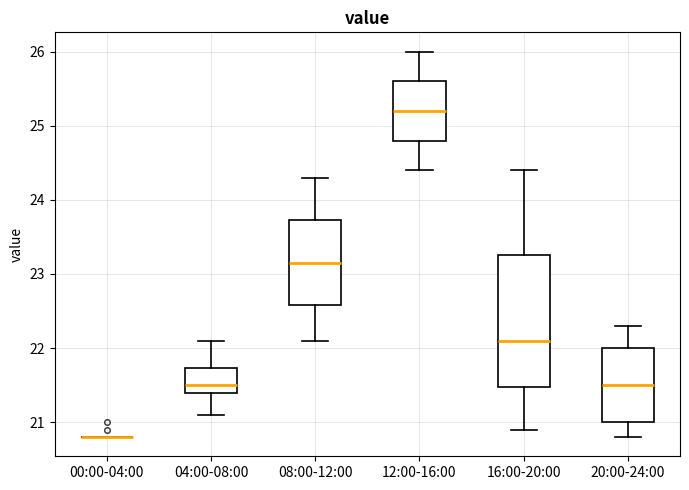

Comparing the boxes themselves (not the whiskers), which one is the tallest?

16:00-20:00